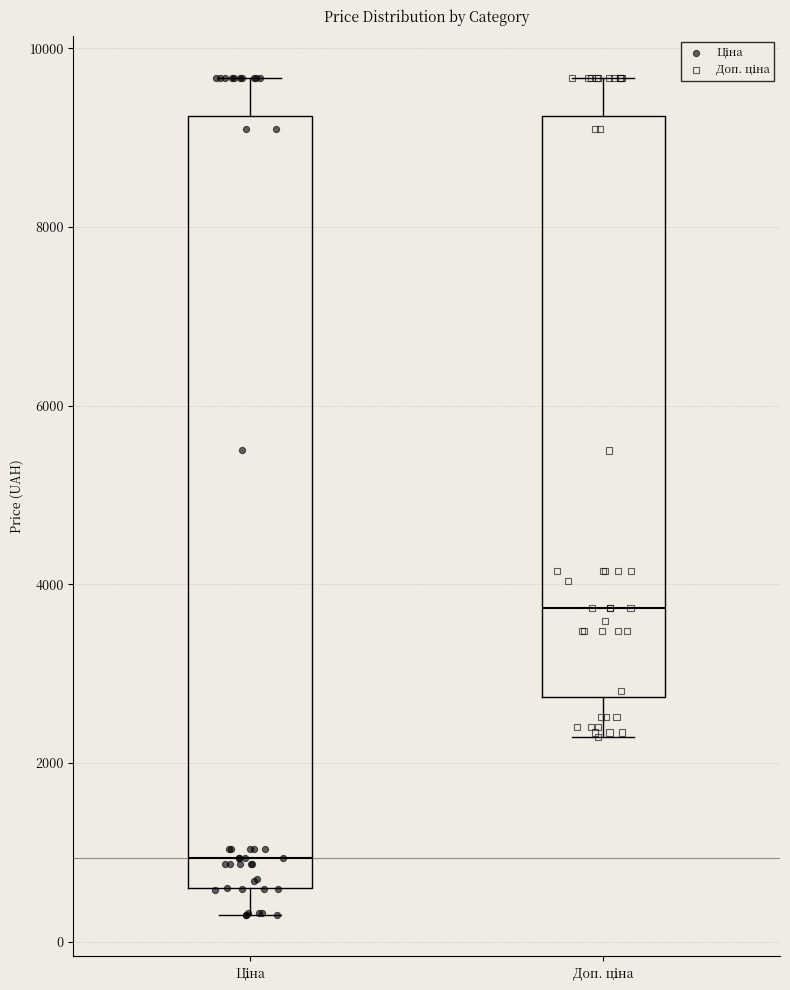

Reading left to right, transcribe this box plot: for each box, give where its median line is, the range the box spans, and where its two whiskers end, as read against the y-axis. The values are not printed on the chart, so give them approximately, as read against the axis.

Ціна: median 1000, box 600 to 9200, whiskers 400 to 9600
Доп. ціна: median 3800, box 2800 to 9200, whiskers 2200 to 9600